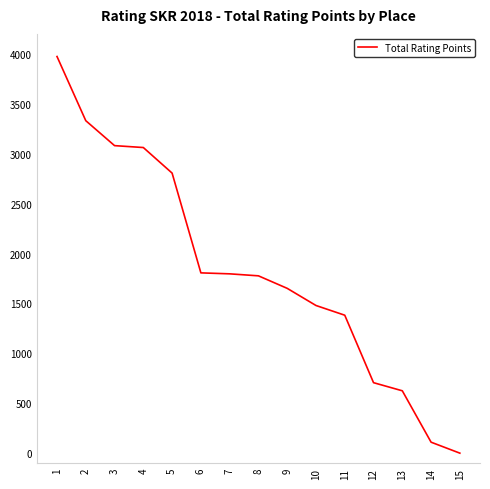

Where does the data first go above 1776?

1